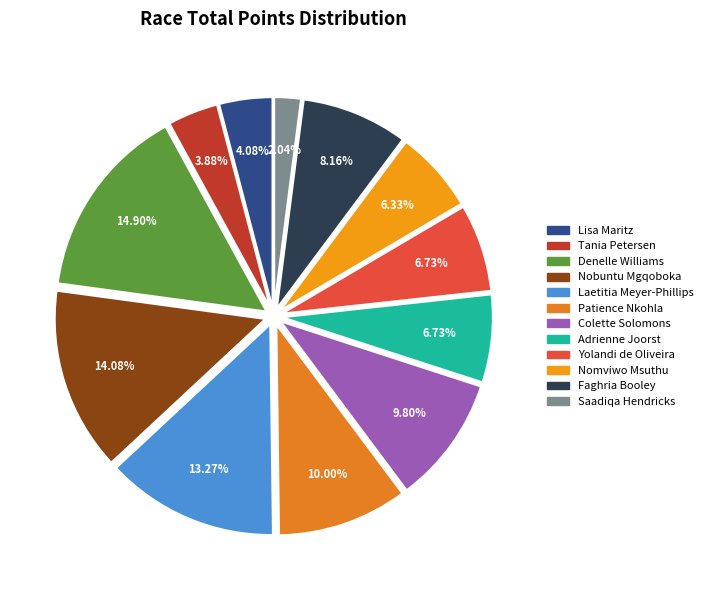

What is the ratio of the value at Saadiqa Hendricks to the value at Tania Petersen?

0.5